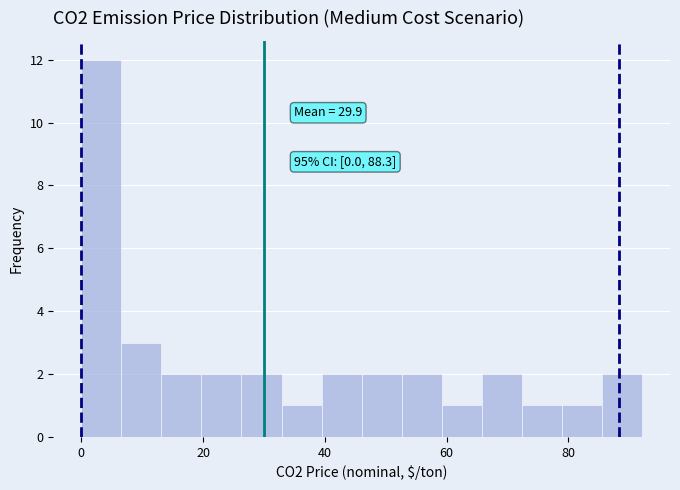

Read against the x-axis, roughly where is the centre of the tallest bar?

4